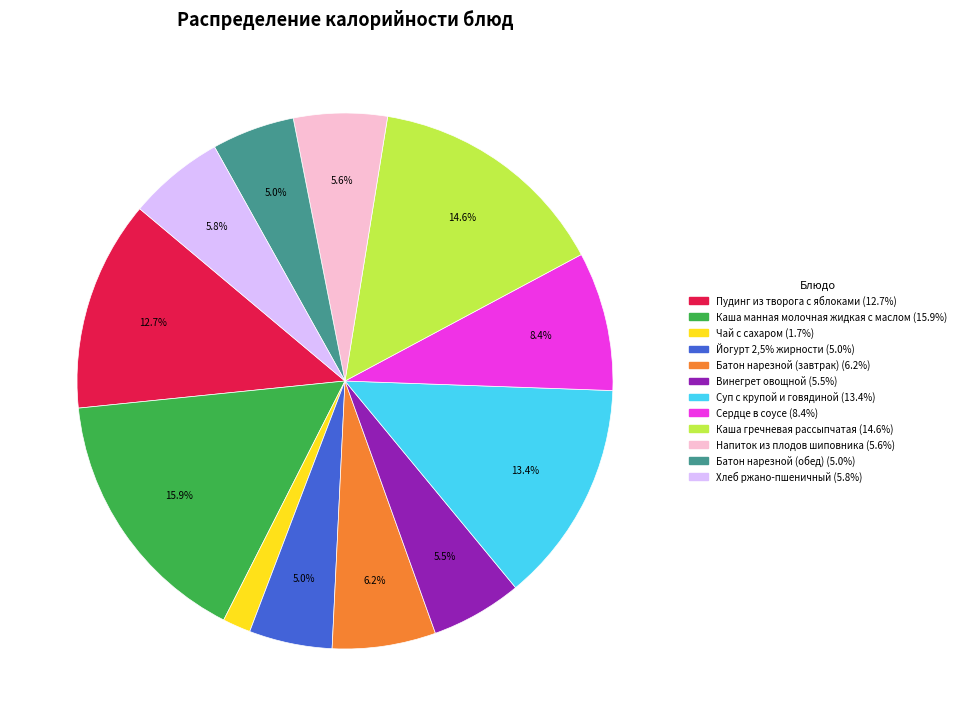

What is the largest slice in the pie chart?

Каша манная молочная жидкая с маслом